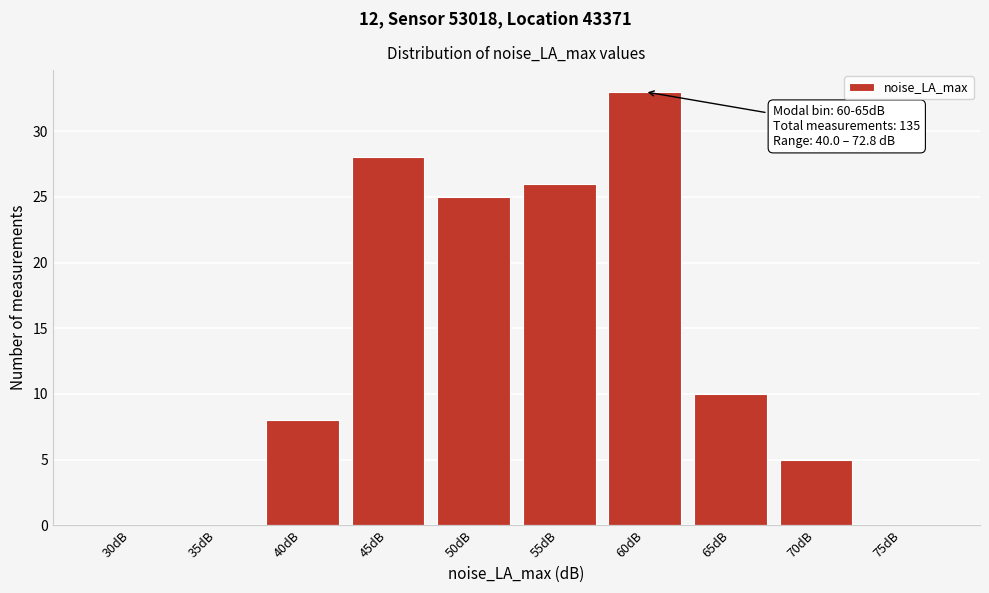

Reading left to right, extract all data points from this chart.

30dB=0	35dB=0	40dB=8	45dB=28	50dB=25	55dB=26	60dB=33	65dB=10	70dB=5	75dB=0